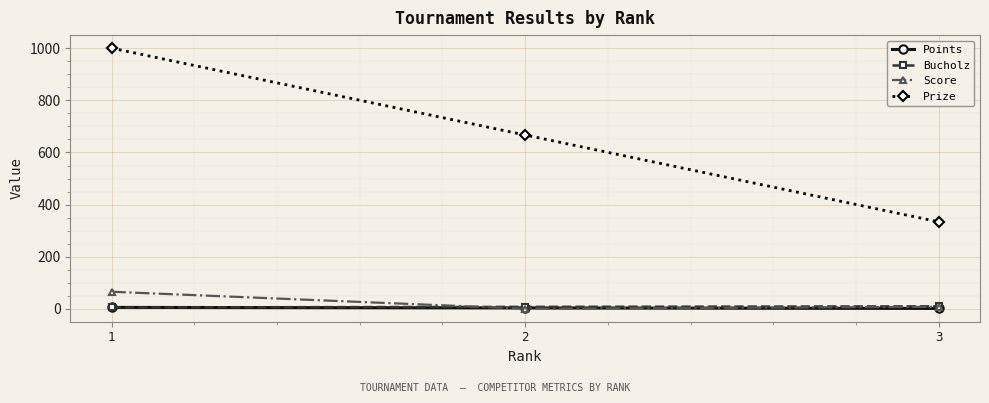

Between 1 and 2, which series saw the biggest shift?

Prize